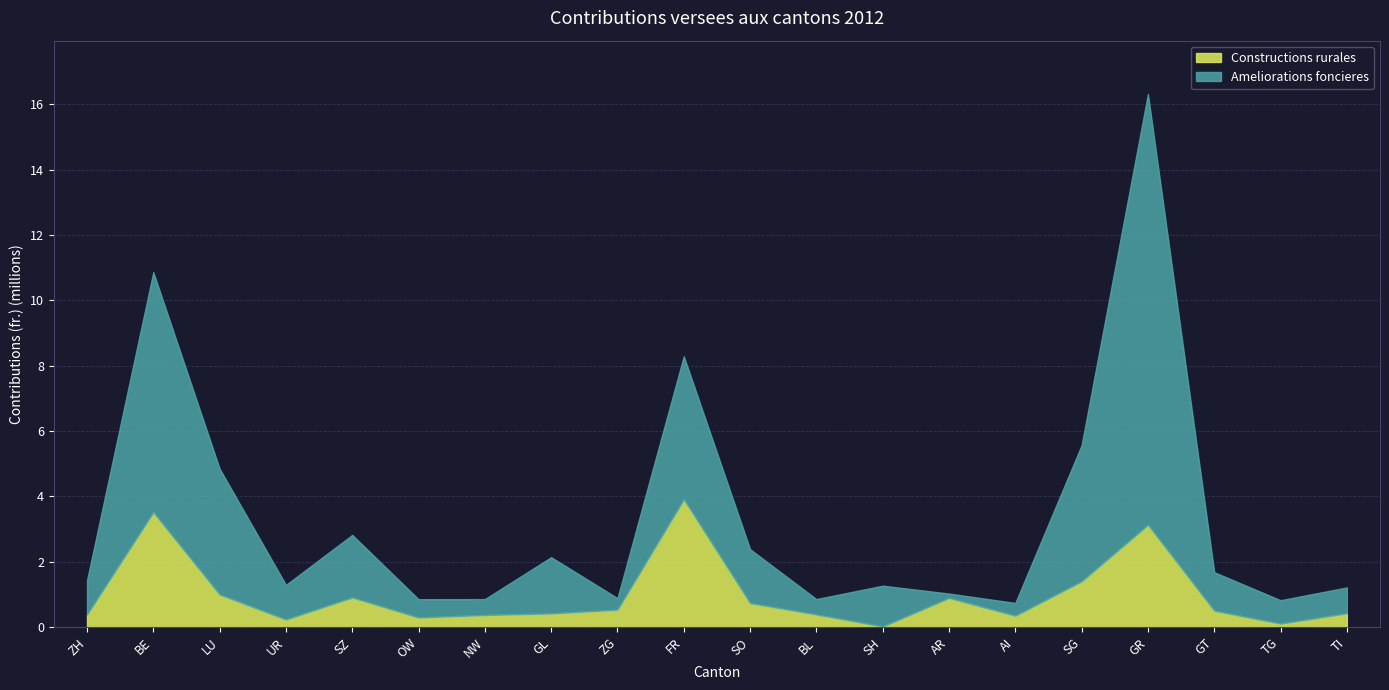

What is the sum of all Constructions rurales values?

19.6